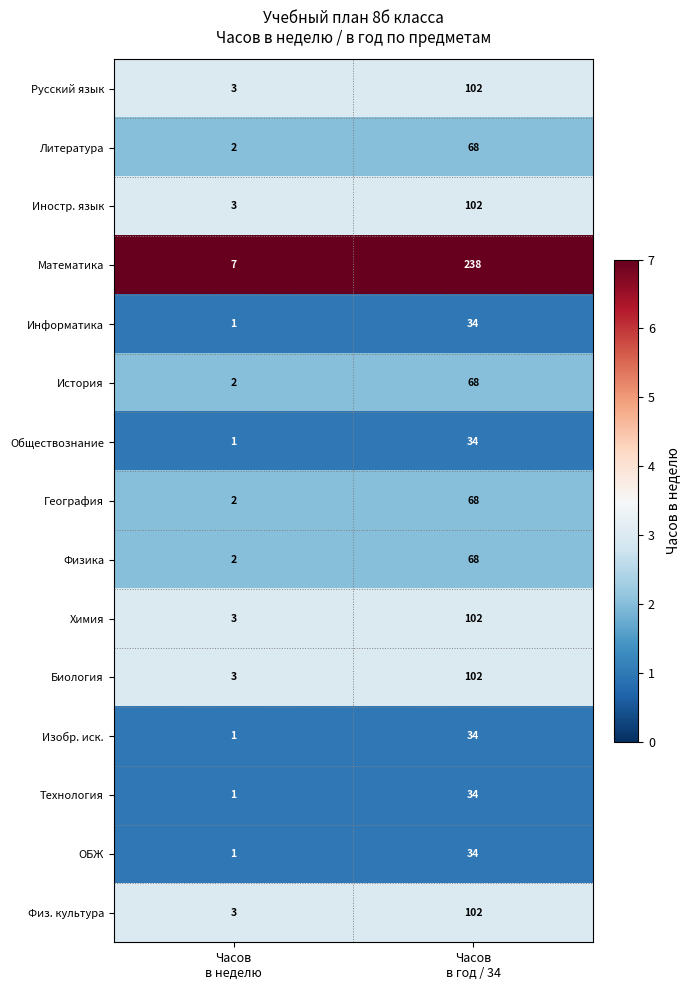

What is the total value across all series at Часов
в год / 34?

1190